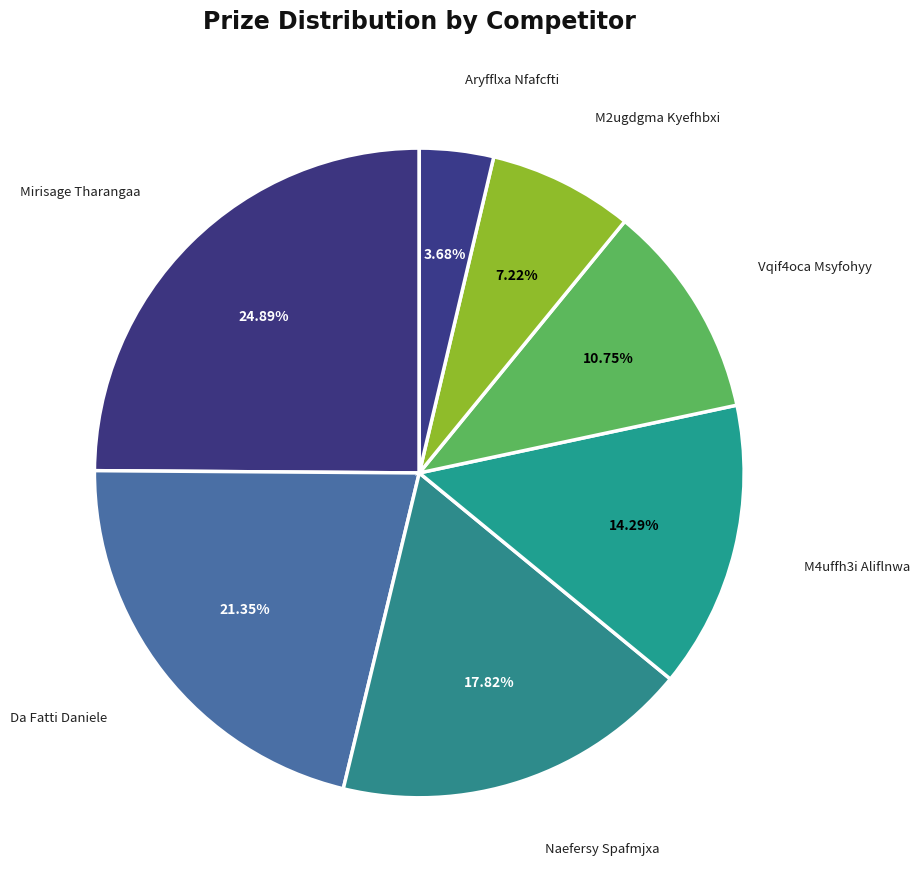

The Da Fatti Daniele slice represents 13% of the pie. True or false?

False